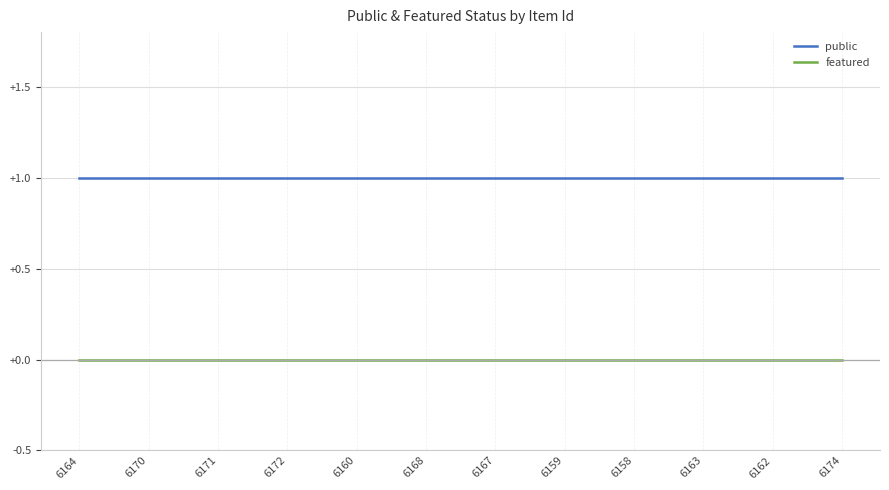

Rank the series at 6160 from lowest to highest value.

featured, public